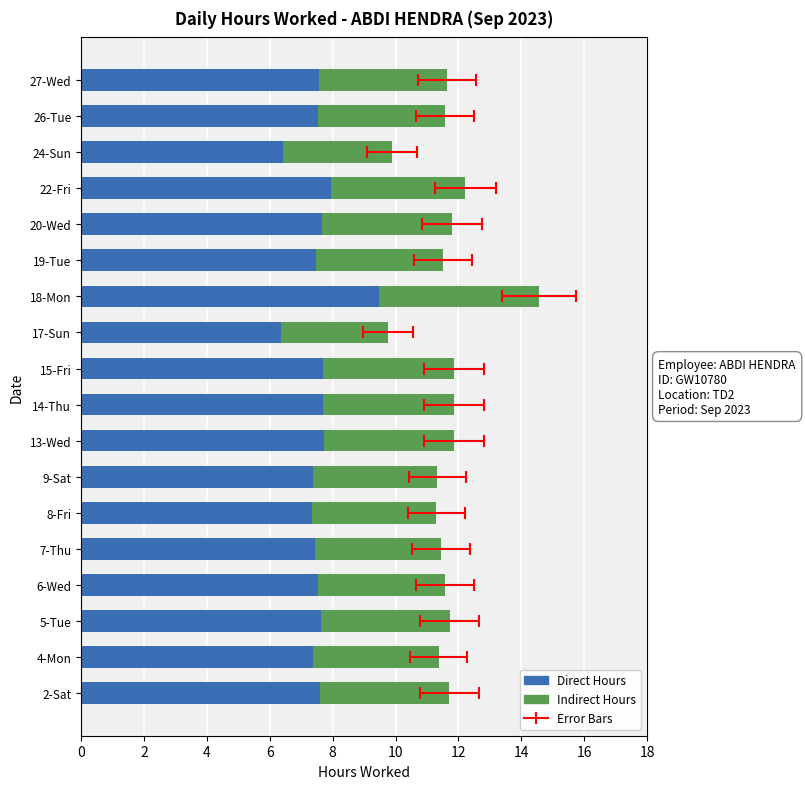

Rank the series at 18-Mon from lowest to highest value.

Indirect Hours, Direct Hours